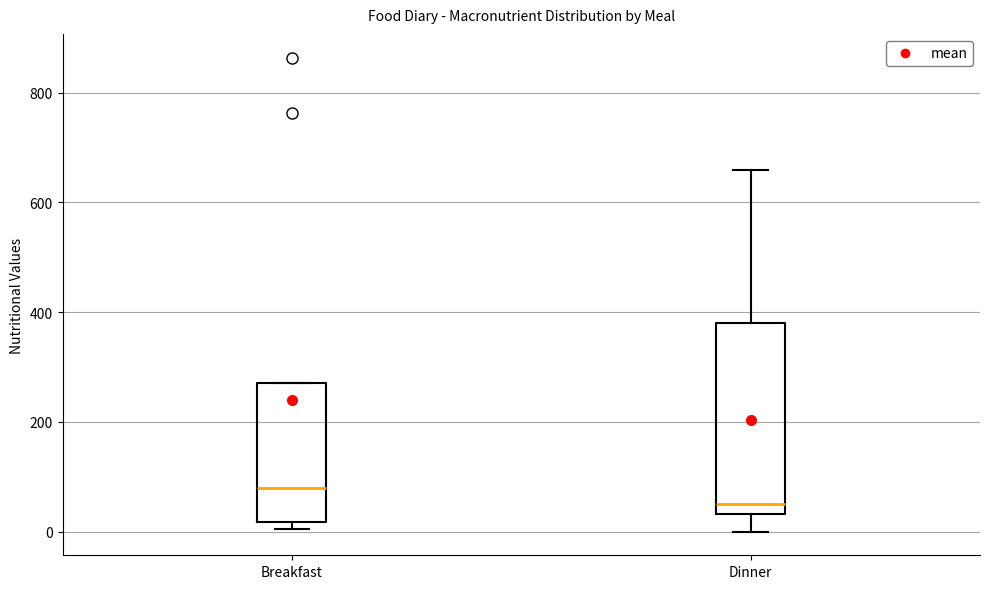

Reading left to right, transcribe this box plot: for each box, give where its median line is, the range the box spans, and where its two whiskers end, as read against the y-axis. The values are not printed on the chart, so give them approximately, as read against the axis.

Breakfast: median 80, box 20 to 280, whiskers 0 to 280
Dinner: median 60, box 40 to 380, whiskers 0 to 660